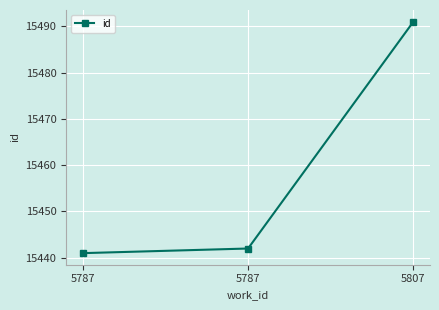

List the labels in order of value, largest first.

5807, 5787, 5787